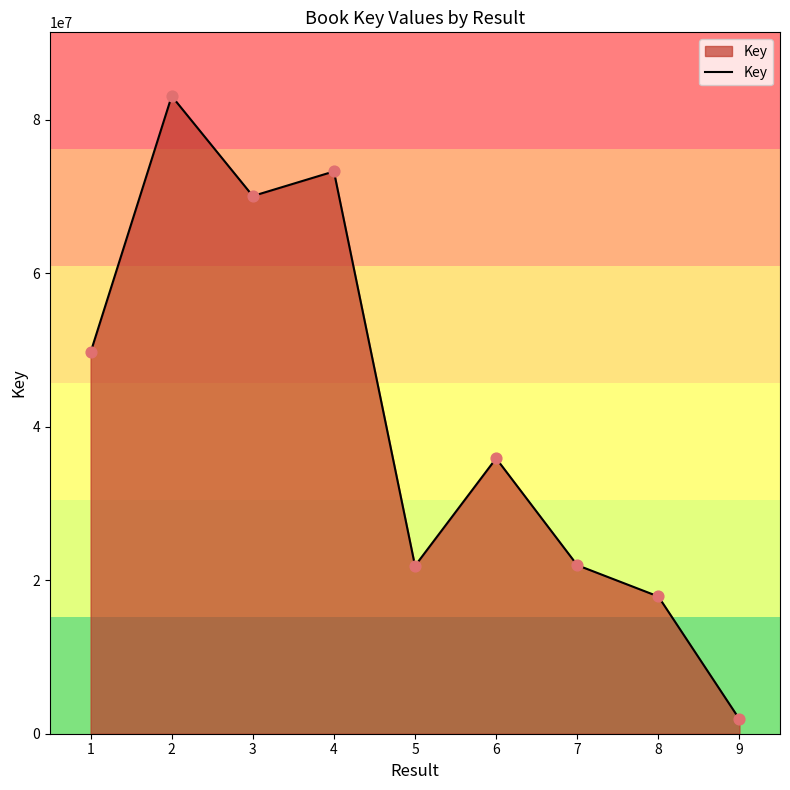

Approximately how many times larger is the value at 2 compared to 1?

1.7